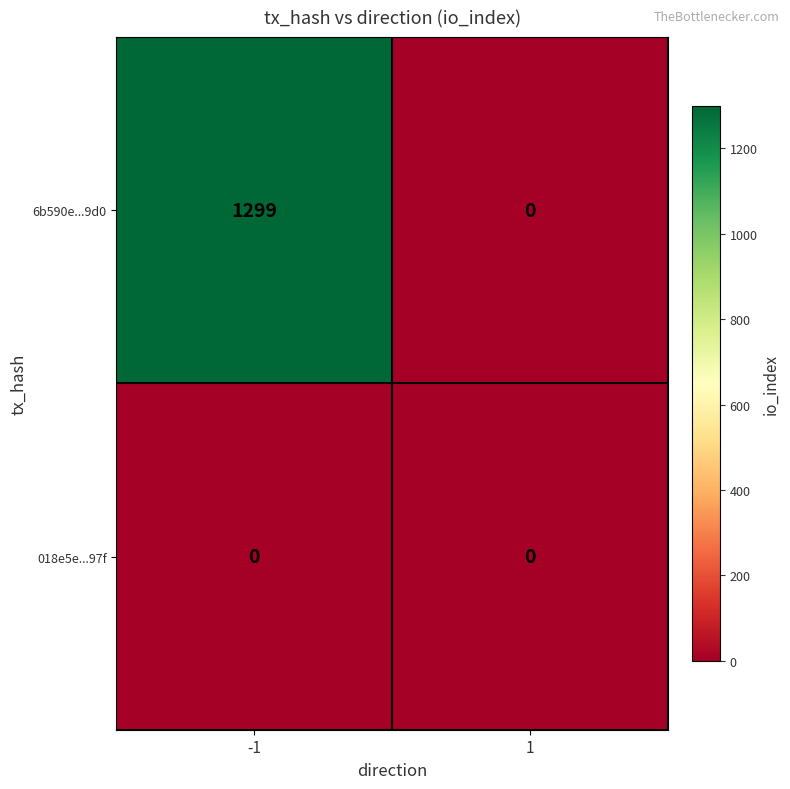

What is the total value across all series at -1?

1299